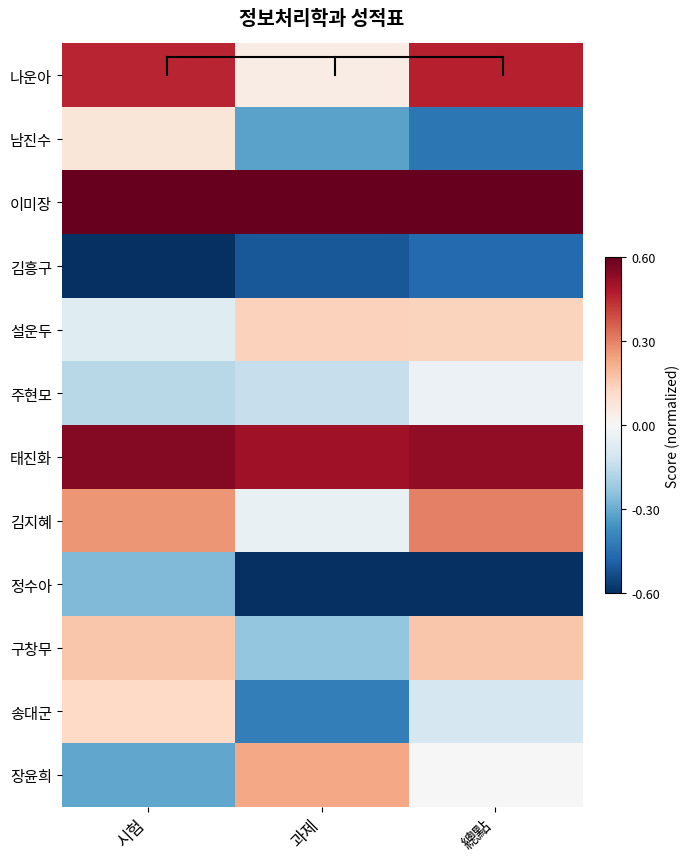

At which category does the chart reach its peak across all series?

시험